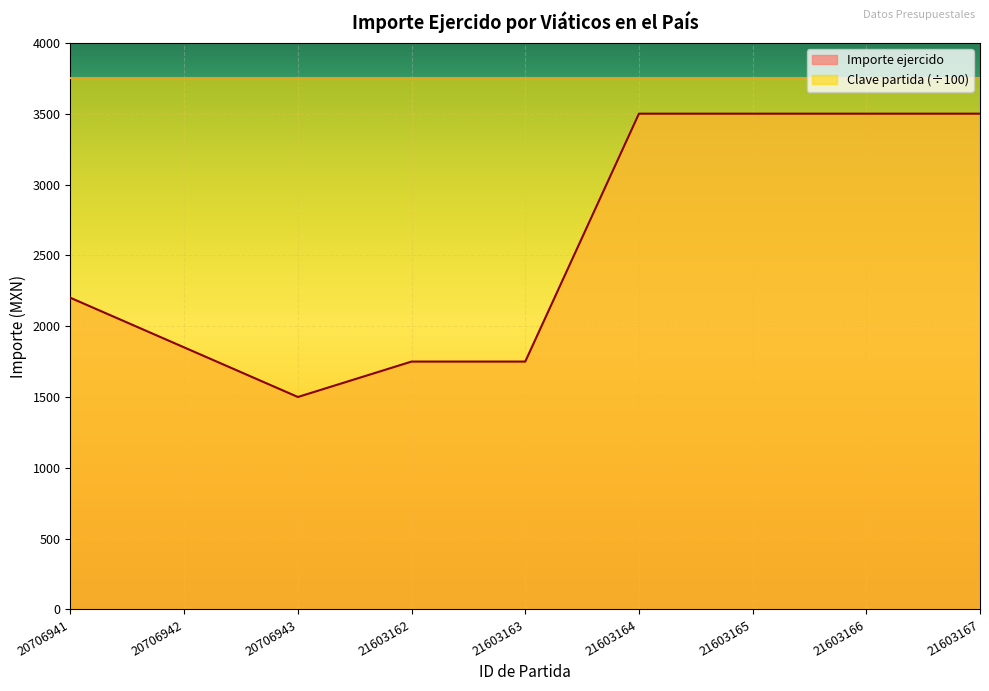

What is the ratio of the value at 20706941 to the value at 20706942?

1.2